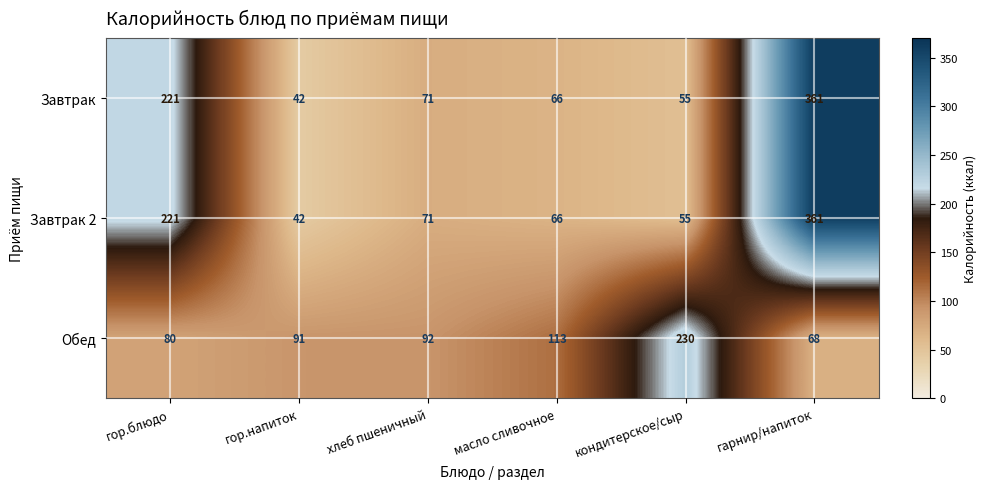

The value of Завтрак at масло сливочное is 25. True or false?

False